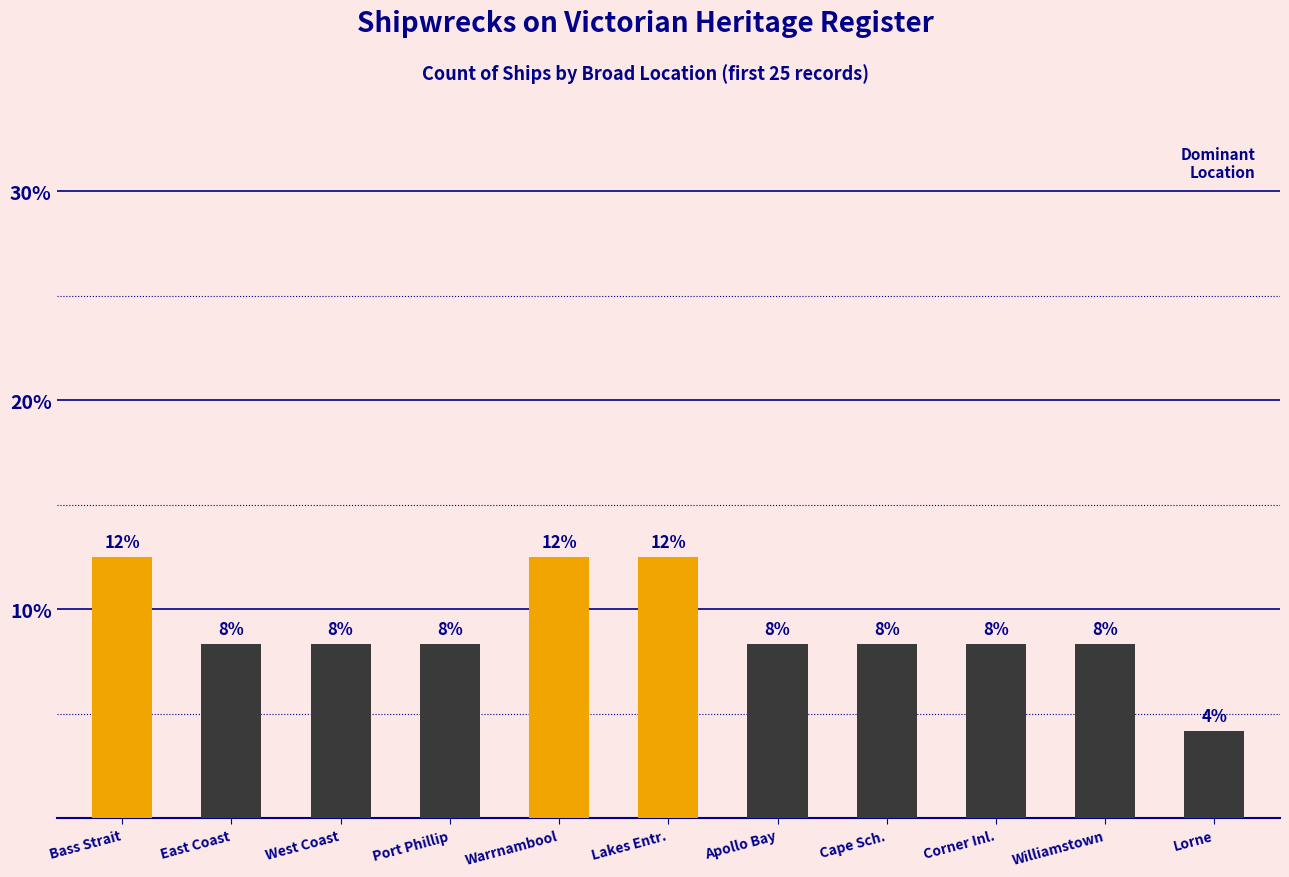

The value at East Coast is 11.2. True or false?

False